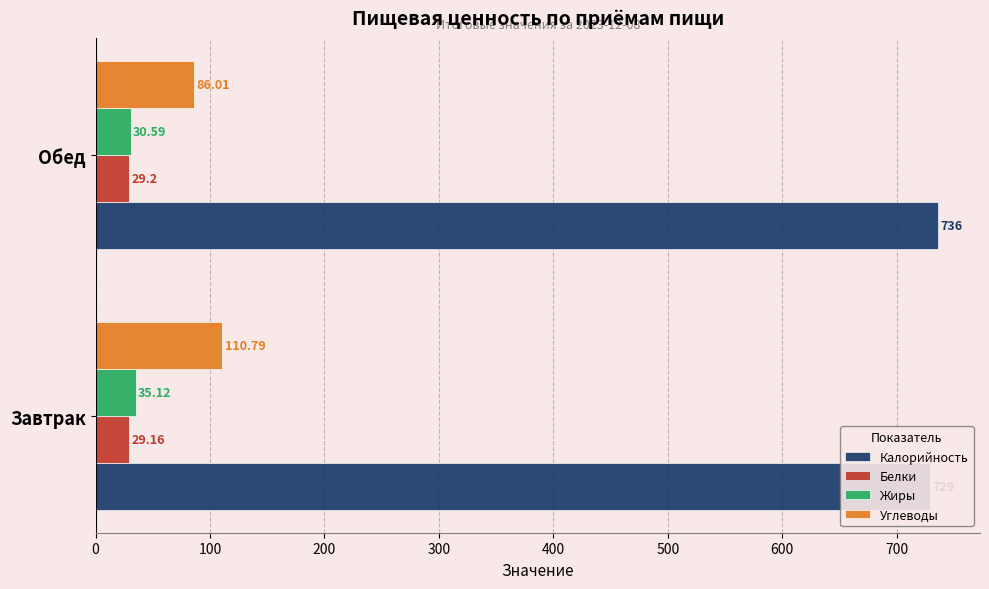

List the series in order of their peak value, lowest first.

Белки, Жиры, Углеводы, Калорийность